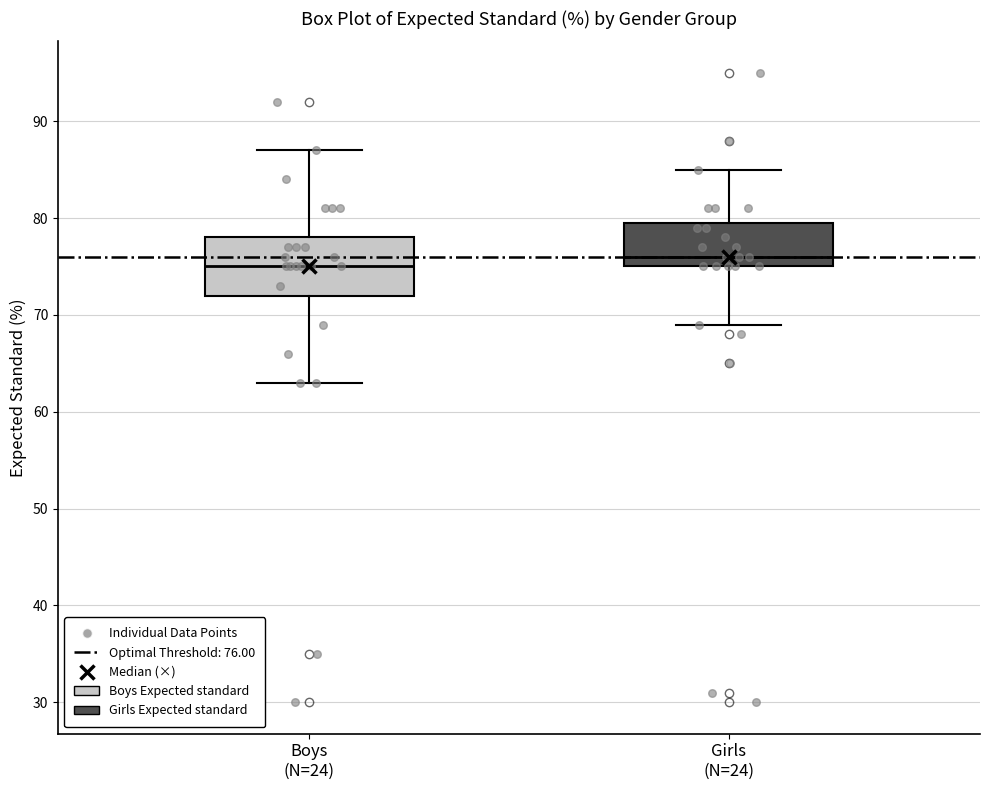

Reading left to right, transcribe this box plot: for each box, give where its median line is, the range the box spans, and where its two whiskers end, as read against the y-axis. The values are not printed on the chart, so give them approximately, as read against the axis.

Boys (N=24): median 75, box 72 to 78, whiskers 63 to 87
Girls (N=24): median 76, box 75 to 80, whiskers 69 to 85